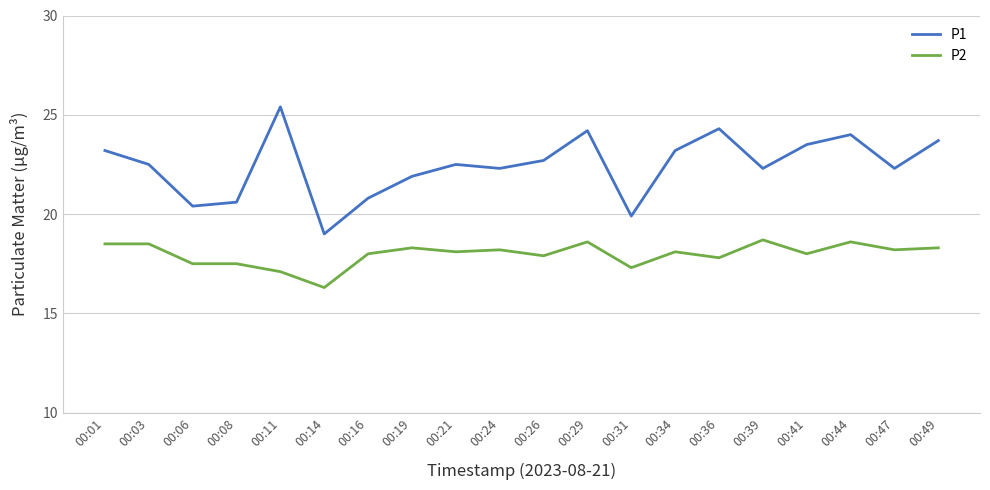

Where is the first local maximum for P1?

00:11